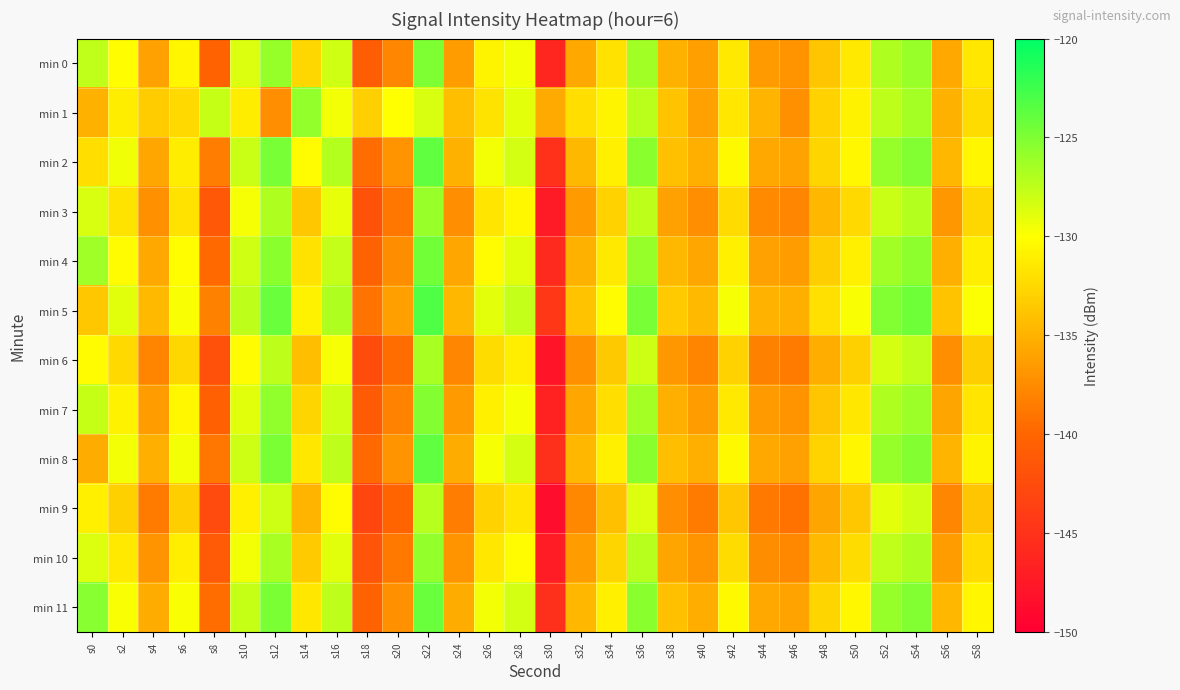

Which label corresponds to the largest value in the chart?

s22